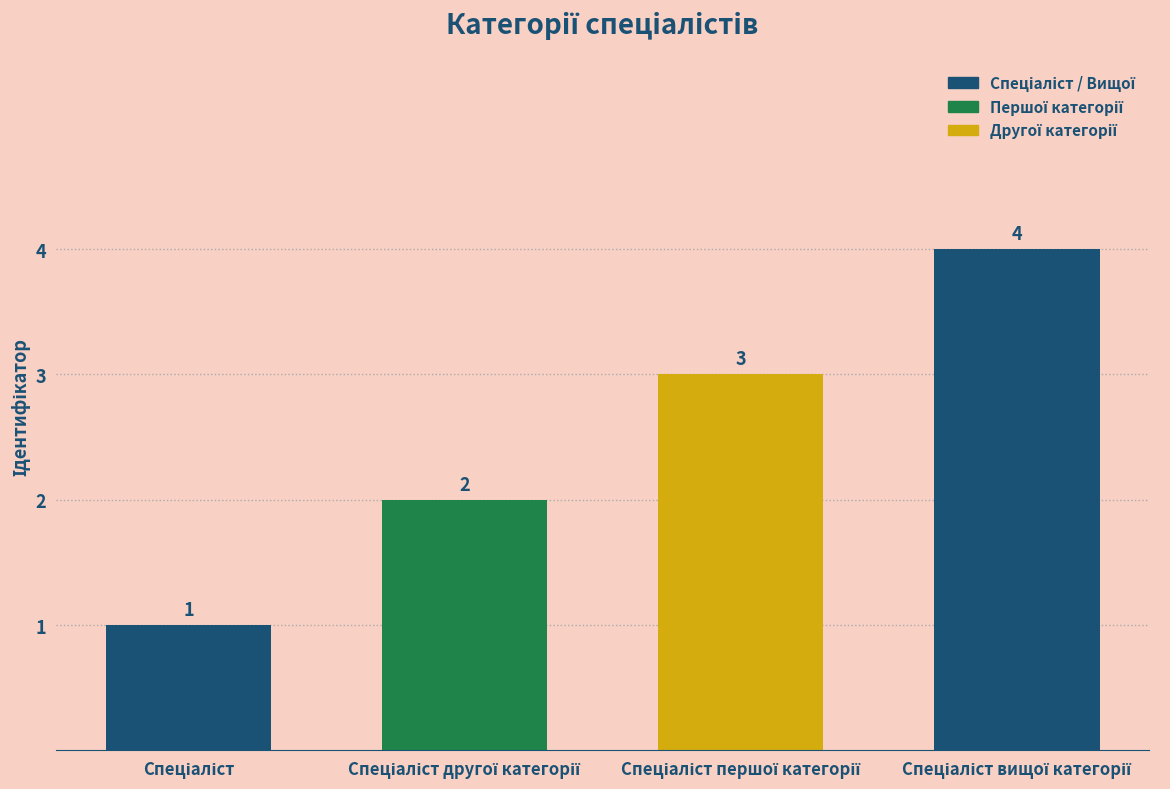

What is the difference between the maximum and minimum values?

3